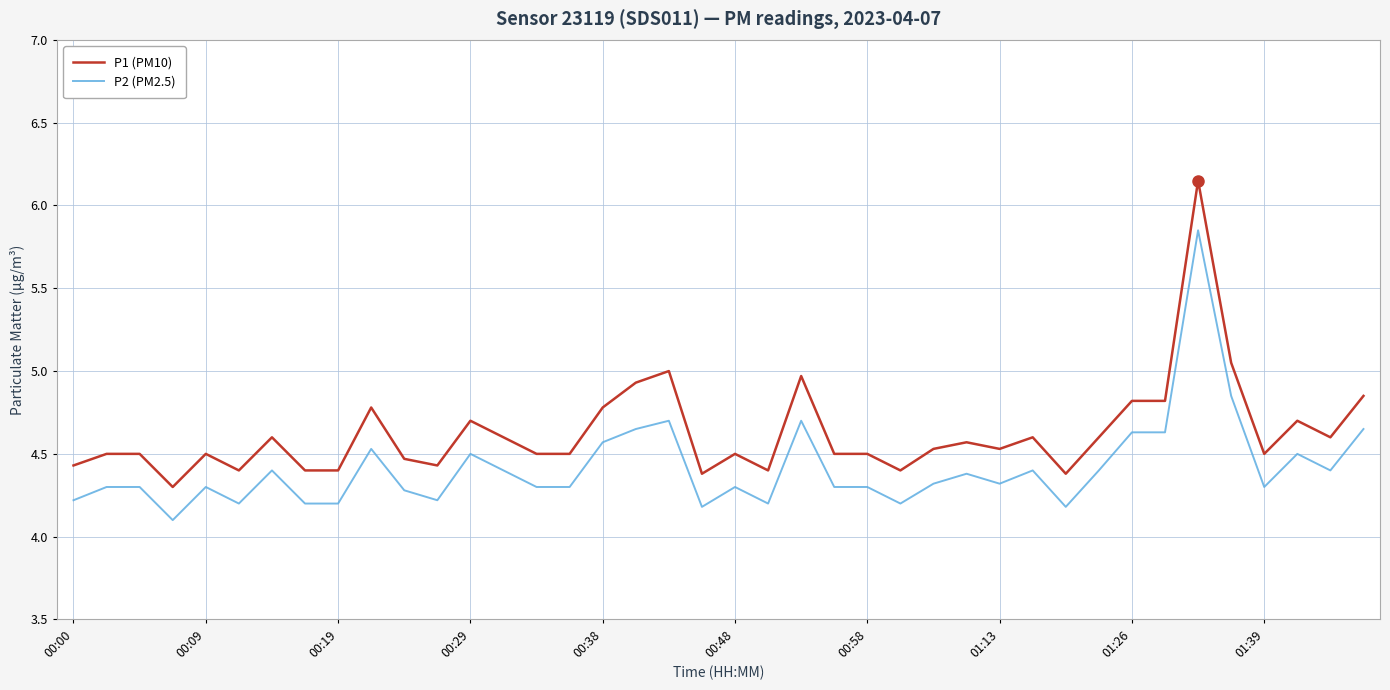

Which series has the widest spread of values?

P1 (PM10)